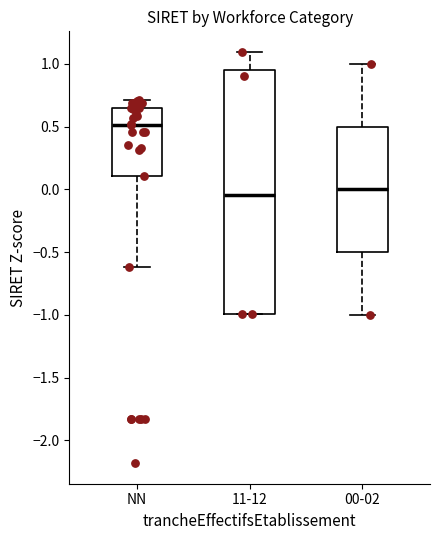

Reading left to right, read every box against the y-axis: the position of its median line, the range the box covers, and the ends of its whiskers. The values are not printed on the chart, so give them approximately, as read against the axis.

NN: median 0.50, box 0.10 to 0.65, whiskers -0.60 to 0.70
11-12: median -0.05, box -1.00 to 0.95, whiskers -1.00 to 1.10
00-02: median 0.00, box -0.50 to 0.50, whiskers -1.00 to 1.00